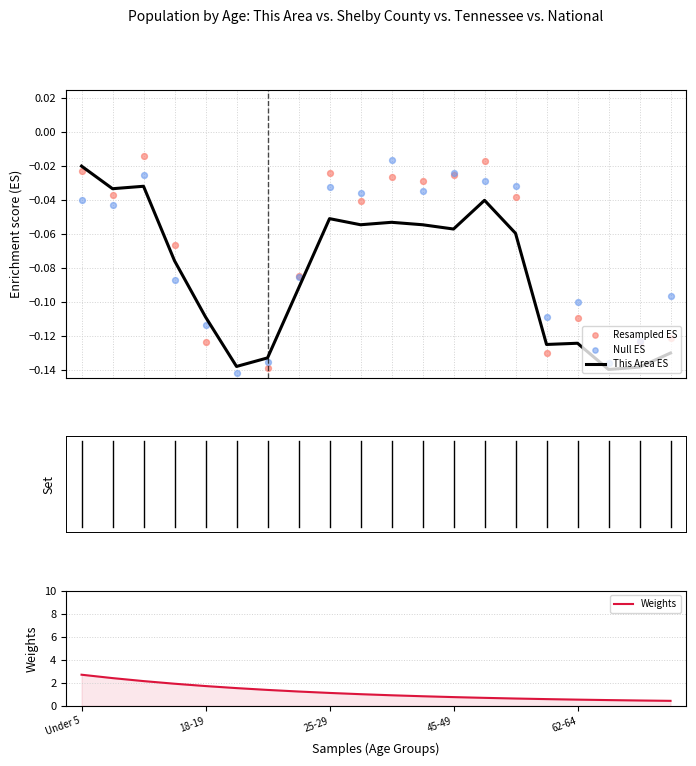

Is it true that Weights equals 0.7 at 18-19?

False